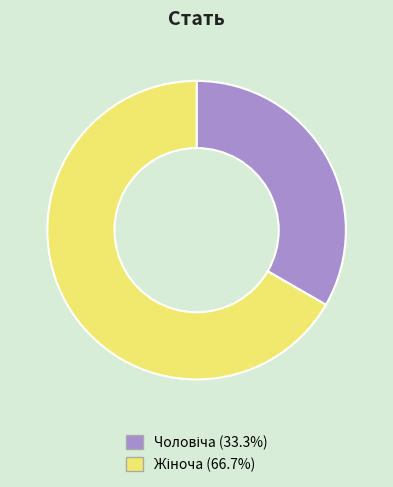

Is there any slice that represents more than half of the pie?

Yes